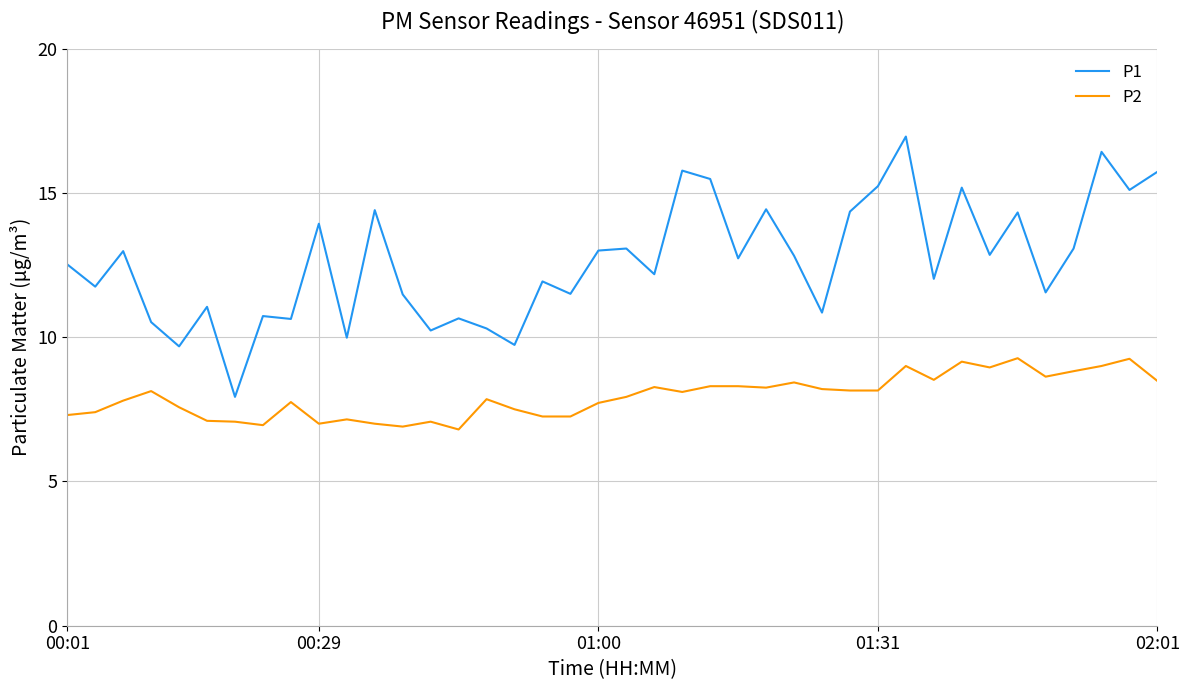

At how many categories does at least one series exceed 15?

8